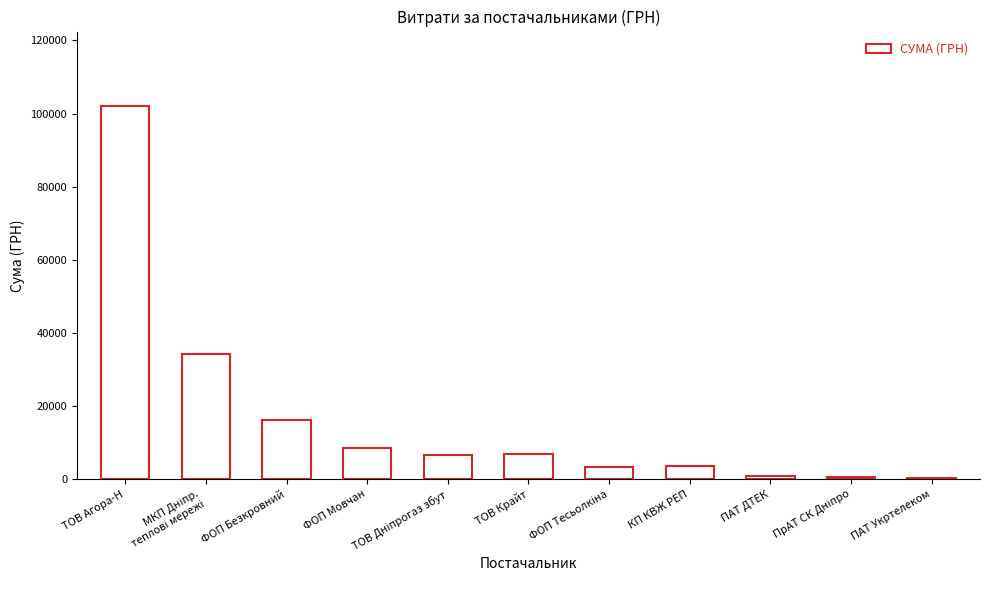

Is it true that the value at ФОП Безкровний is 16099.0?

True